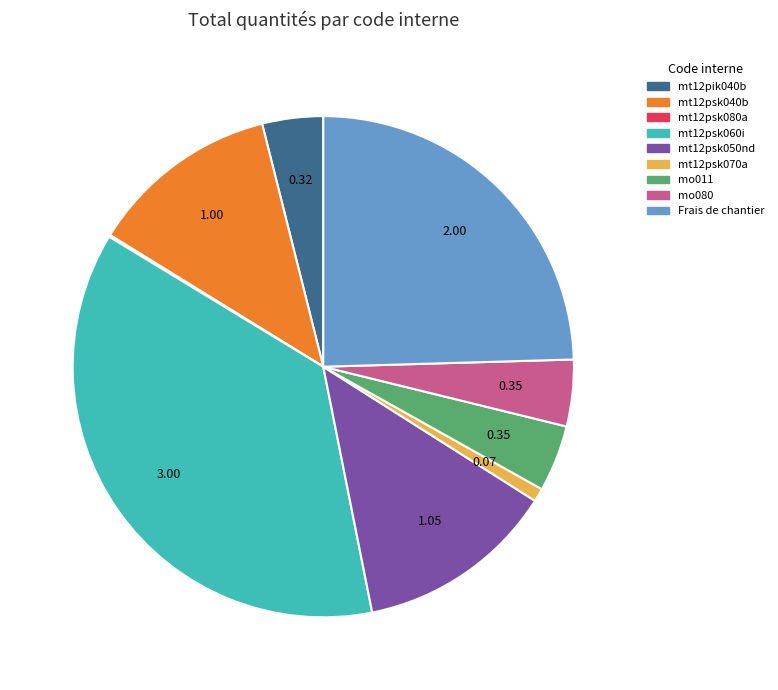

Which slice is the largest?

mt12psk060i